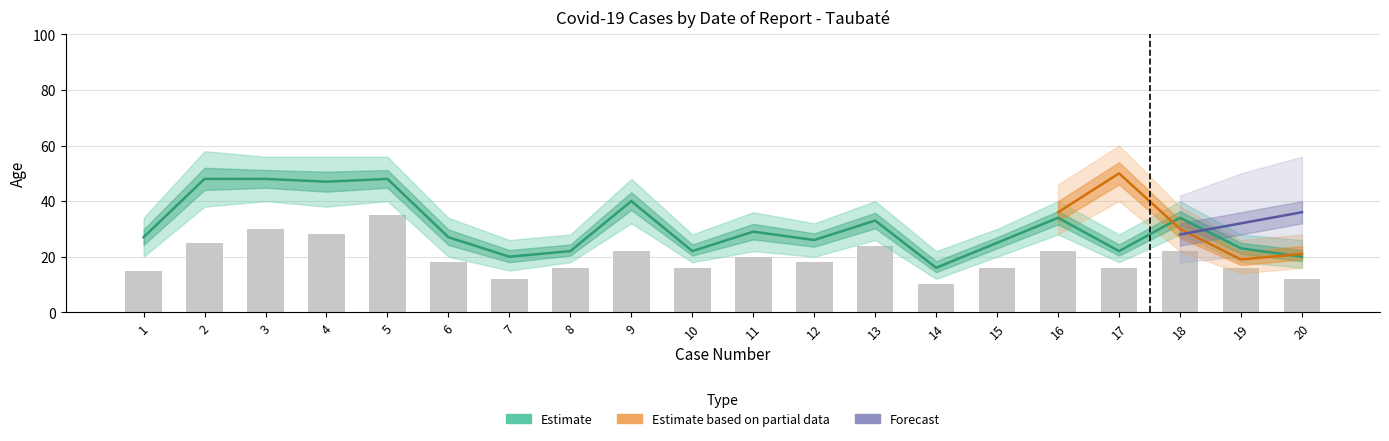

Between 7 and 12, which is larger?

12